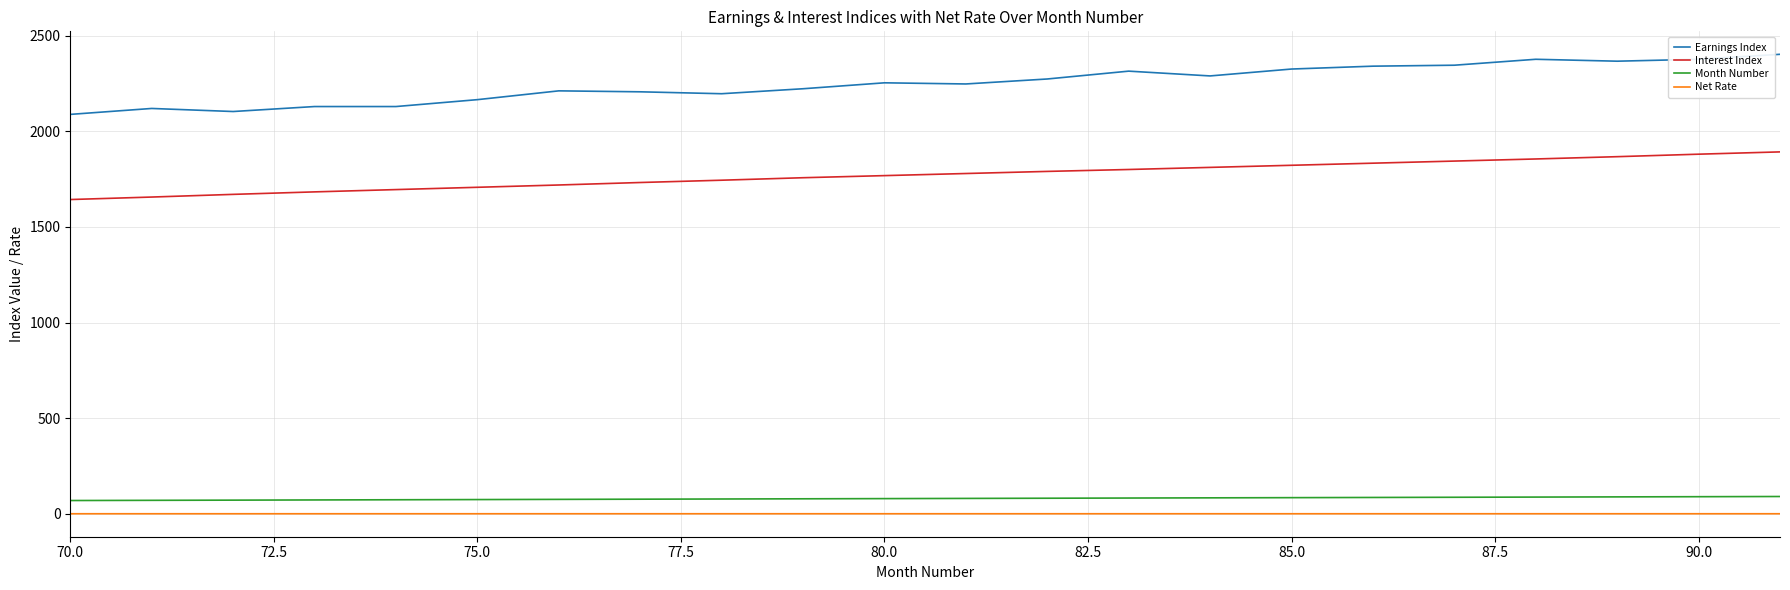

Which series has the widest spread of values?

Earnings Index